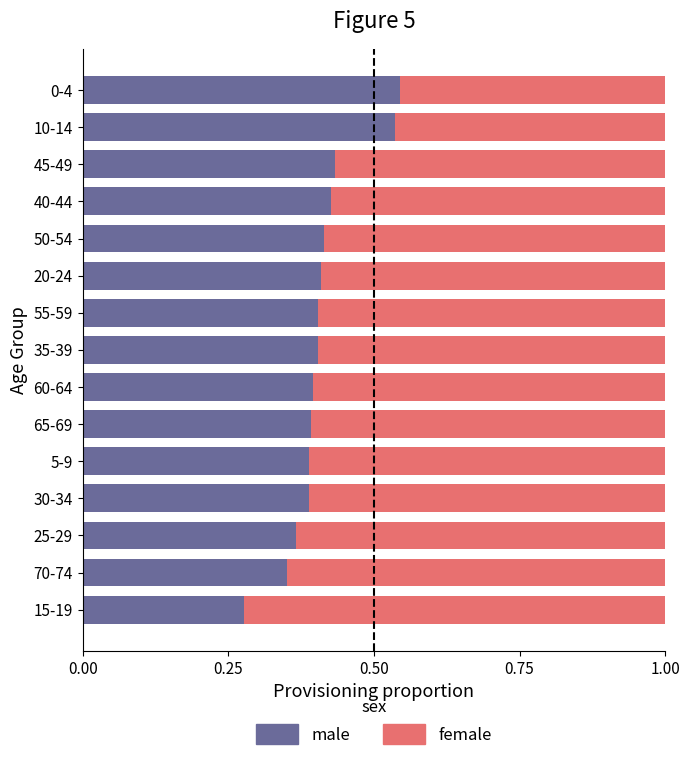

What is the sum of all male values?

6.1